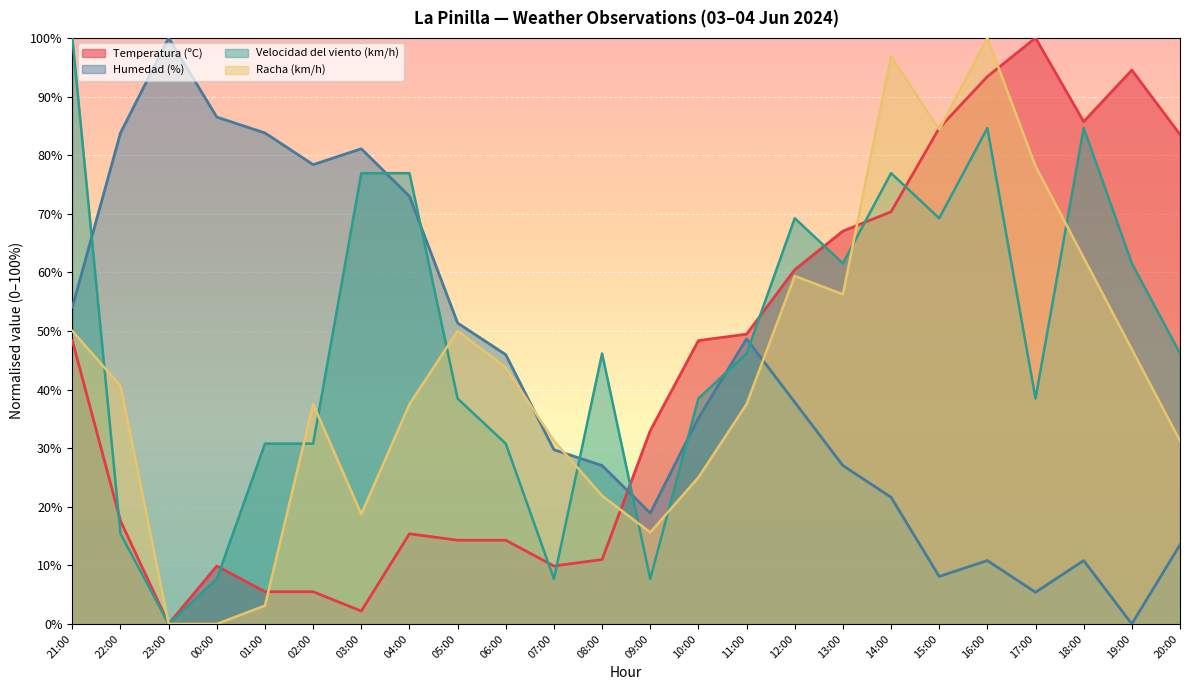

At 06:00, list the series in order from smallest to largest.

Temperatura (ºC), Velocidad del viento (km/h), Racha (km/h), Humedad (%)